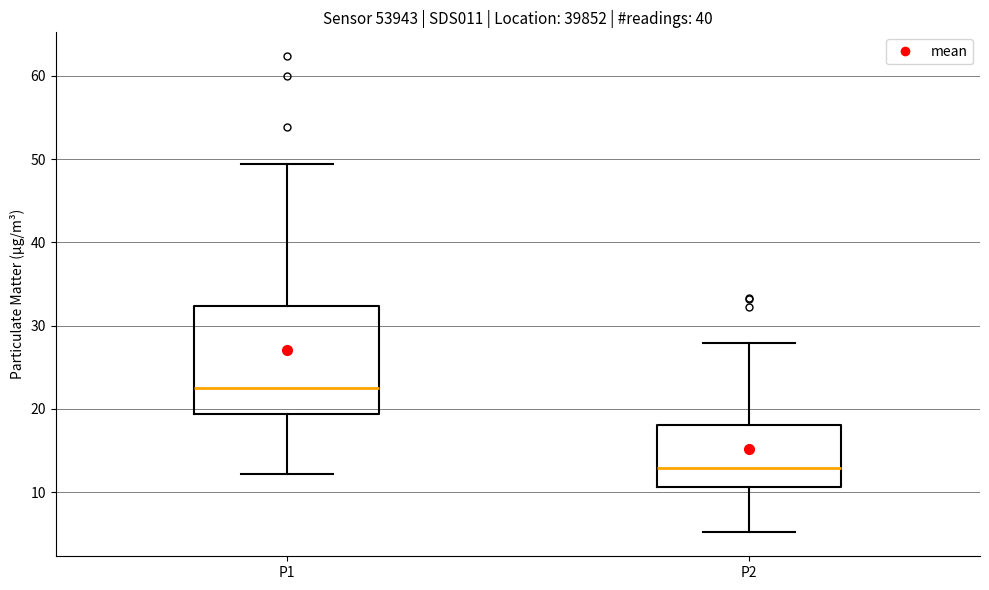

Comparing the boxes themselves (not the whiskers), which one is the tallest?

P1